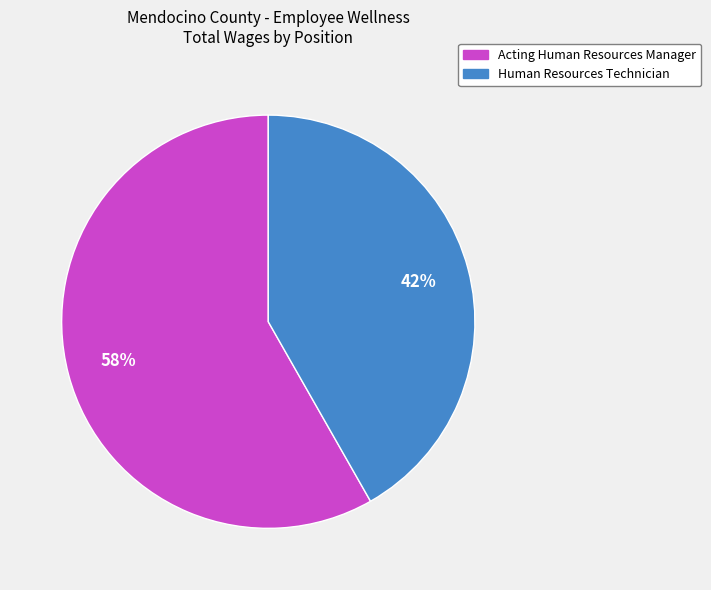

Which category accounts for the majority?

Acting Human Resources Manager